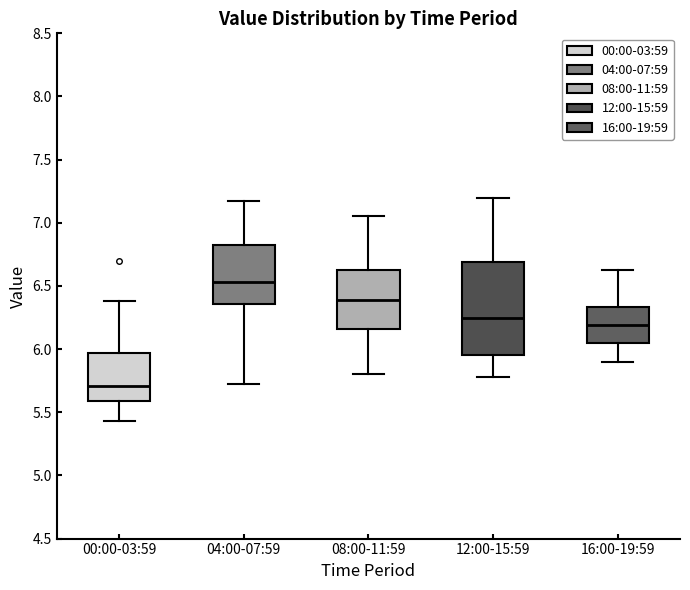

Reading left to right, read every box against the y-axis: the position of its median line, the range the box covers, and the ends of its whiskers. The values are not printed on the chart, so give them approximately, as read against the axis.

00:00-03:59: median 5.70, box 5.60 to 5.95, whiskers 5.45 to 6.40
04:00-07:59: median 6.55, box 6.35 to 6.85, whiskers 5.70 to 7.15
08:00-11:59: median 6.40, box 6.15 to 6.65, whiskers 5.80 to 7.05
12:00-15:59: median 6.25, box 5.95 to 6.70, whiskers 5.80 to 7.20
16:00-19:59: median 6.20, box 6.05 to 6.35, whiskers 5.90 to 6.65